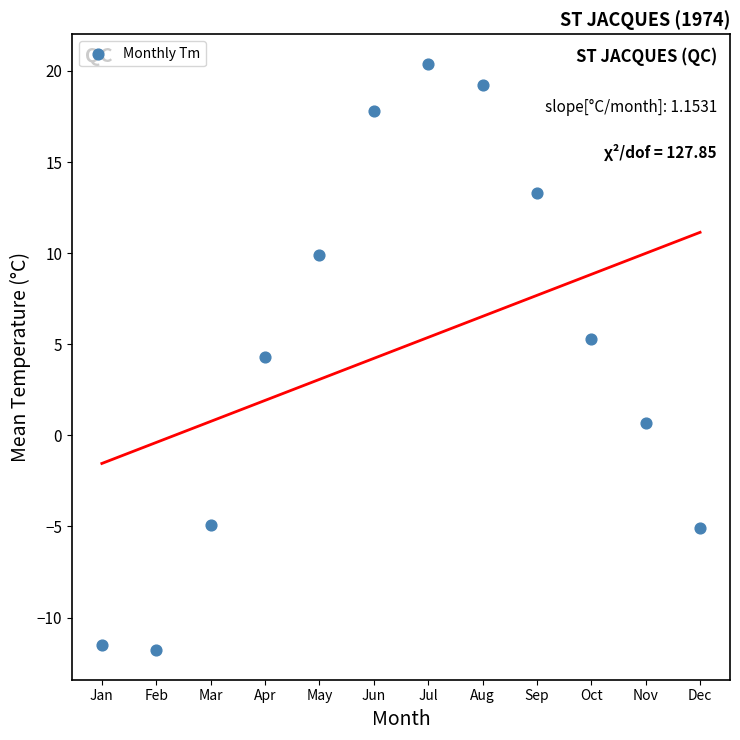

What is the range of Y values (max minus min)?

32.2